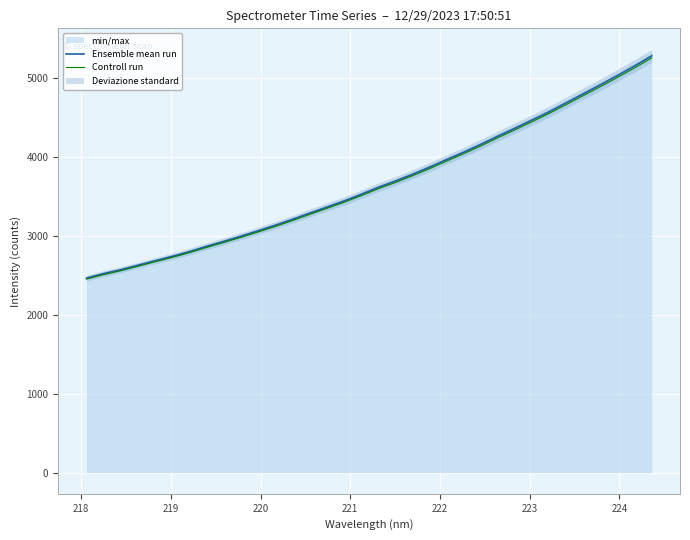

At how many categories does at least one series exceed 4918?

3